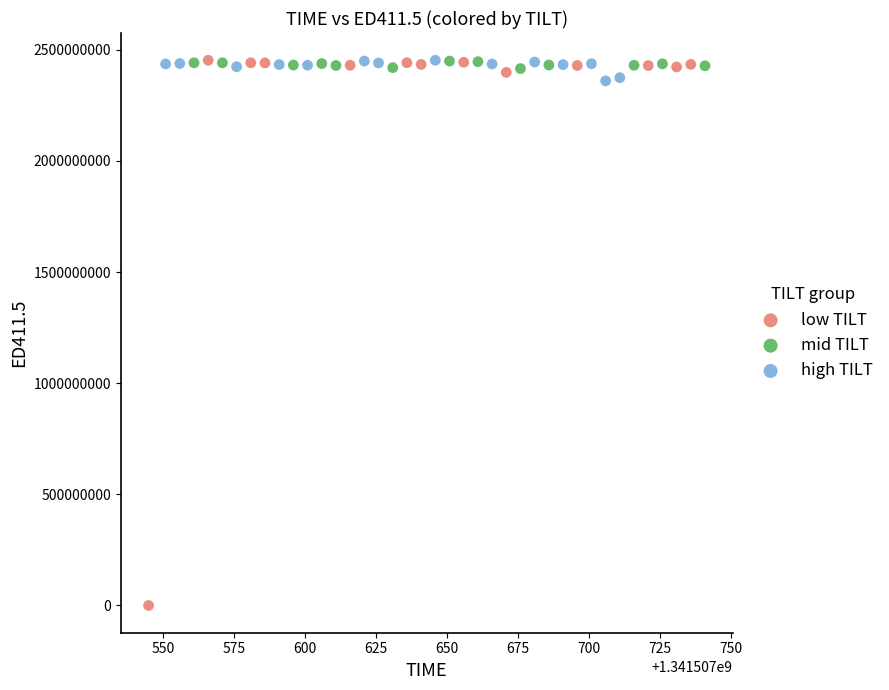

Which series contains the lowest Y value?

low TILT